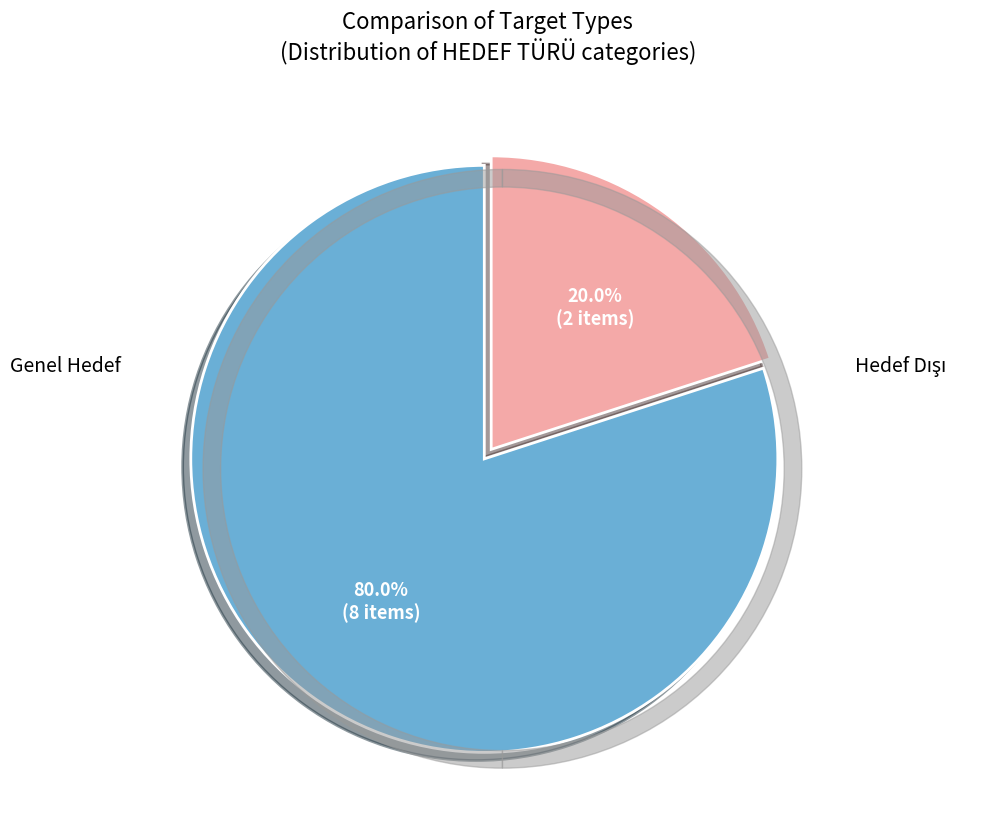

Count the number of slices in the pie.

2